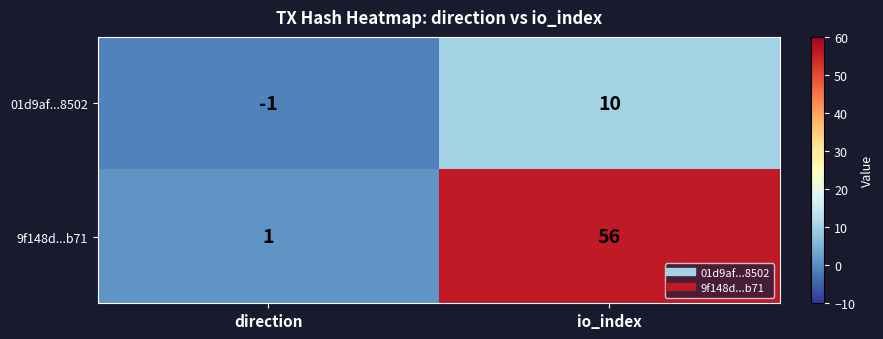

What is the sum of the 9f148d...b71 values at direction and io_index?

57